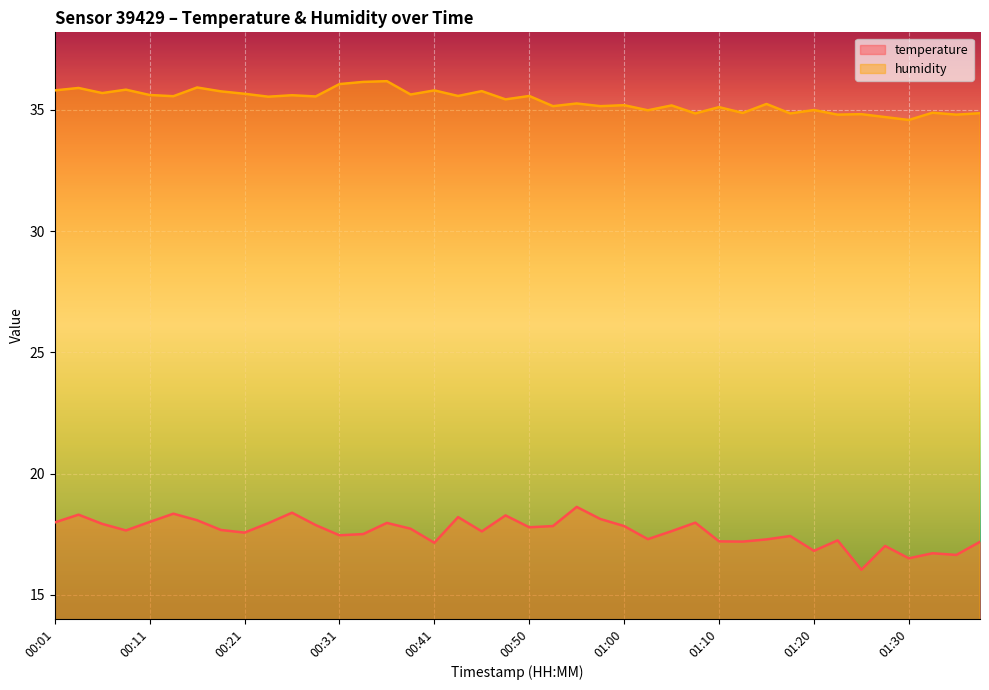

True or false: humidity has a value of 35.2 at 01:00.

True